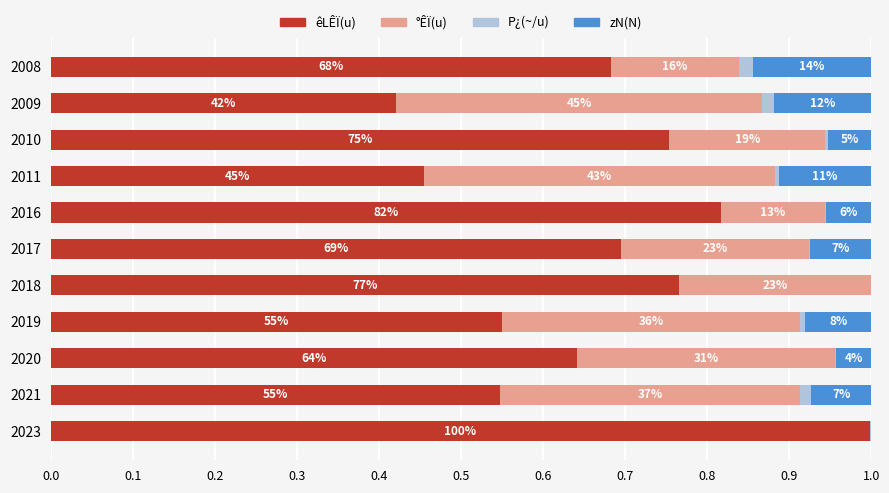

What is the difference between the maximum and minimum values in the °ÊÏ(u) series?

0.4